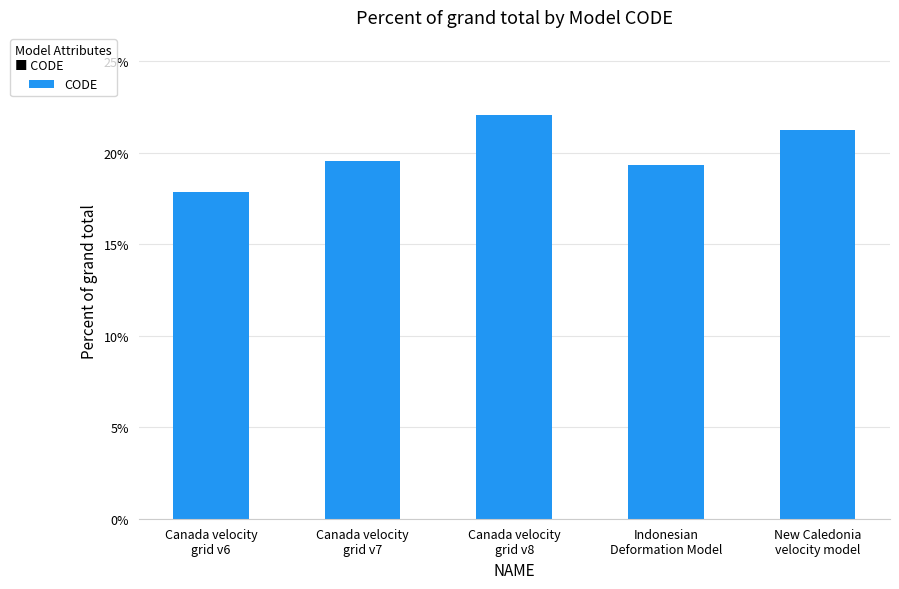

What is the difference between the values at Canada velocity
grid v8 and Canada velocity
grid v6?

4.2